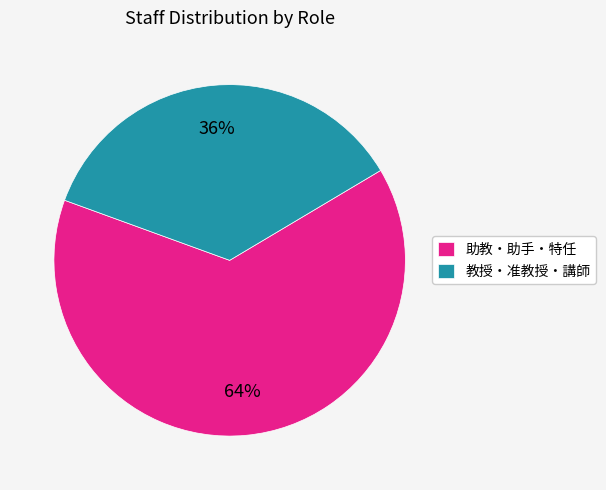

Which category has the biggest portion of the pie?

助教・助手・特任